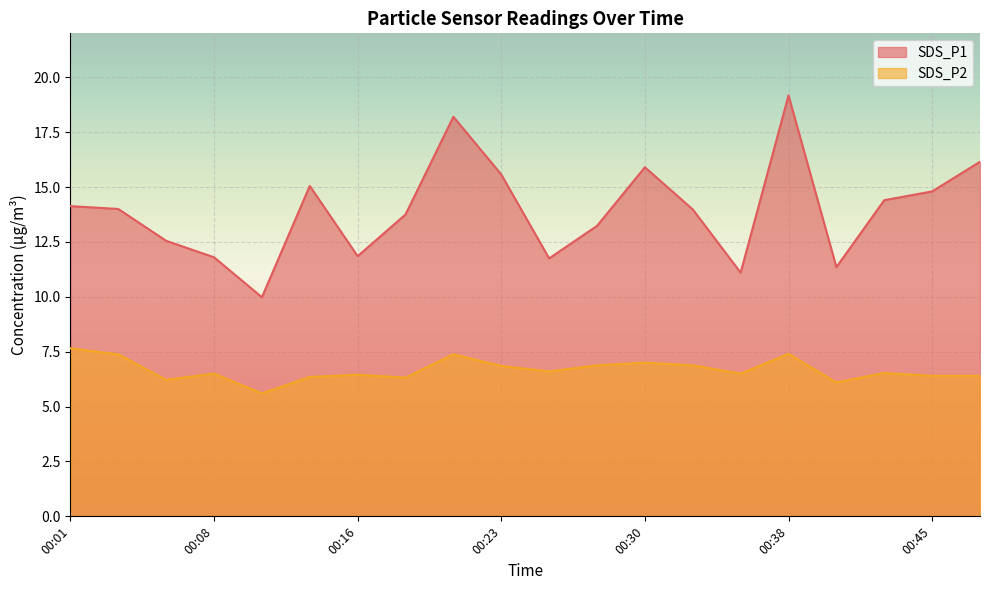

What is the minimum value shown in the chart?

5.6